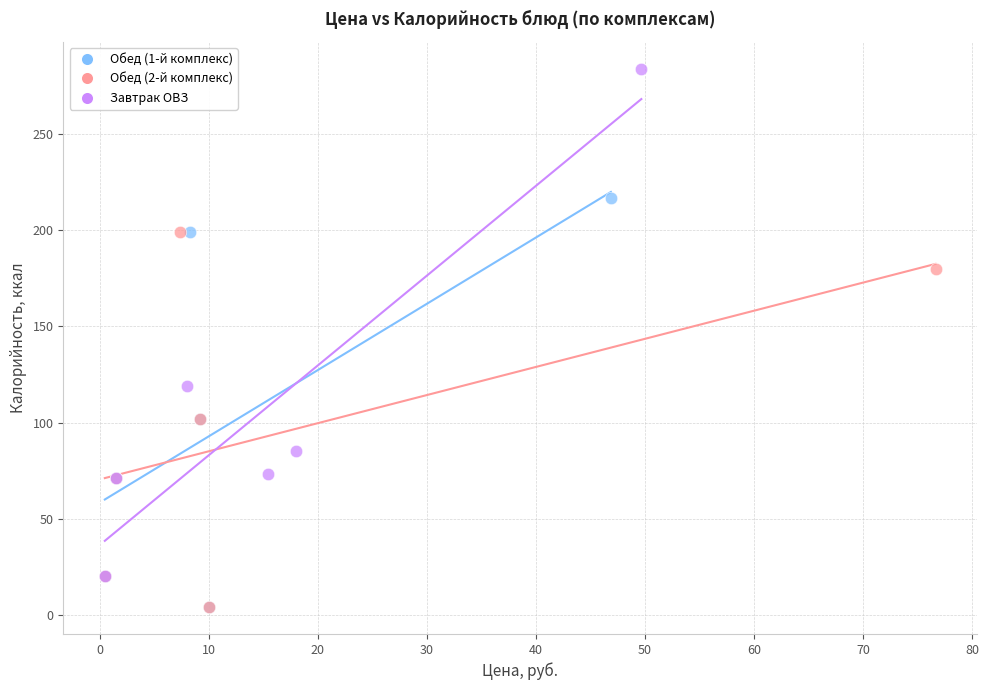

Which series contains the highest Y value?

Завтрак ОВЗ